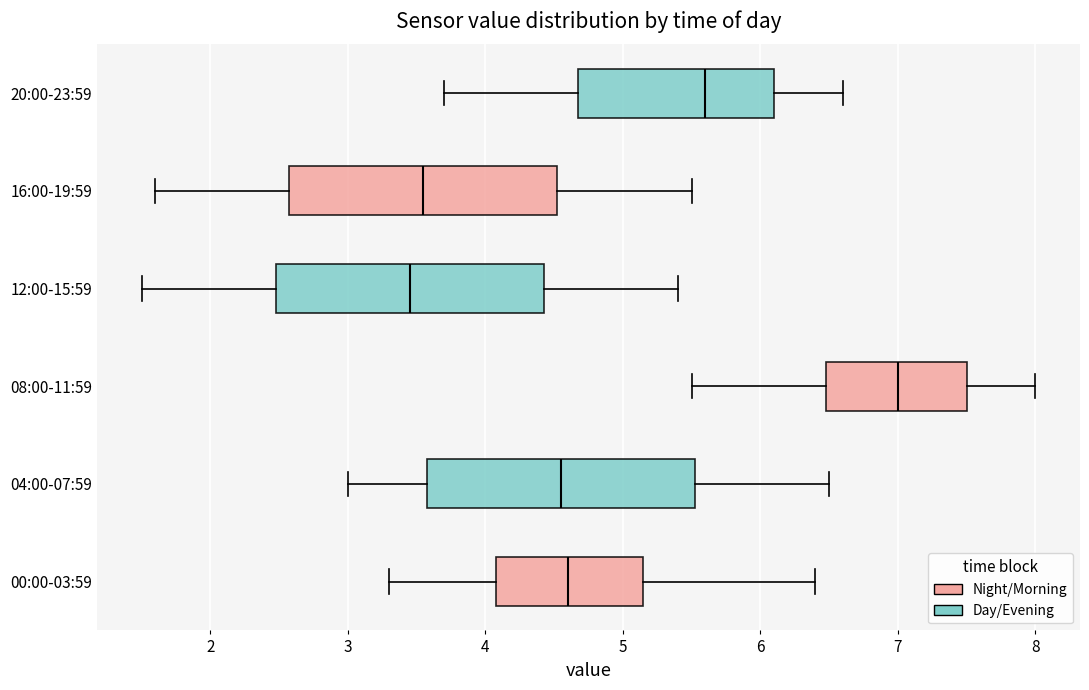

Which box's median line is the furthest to the right?

08:00-11:59